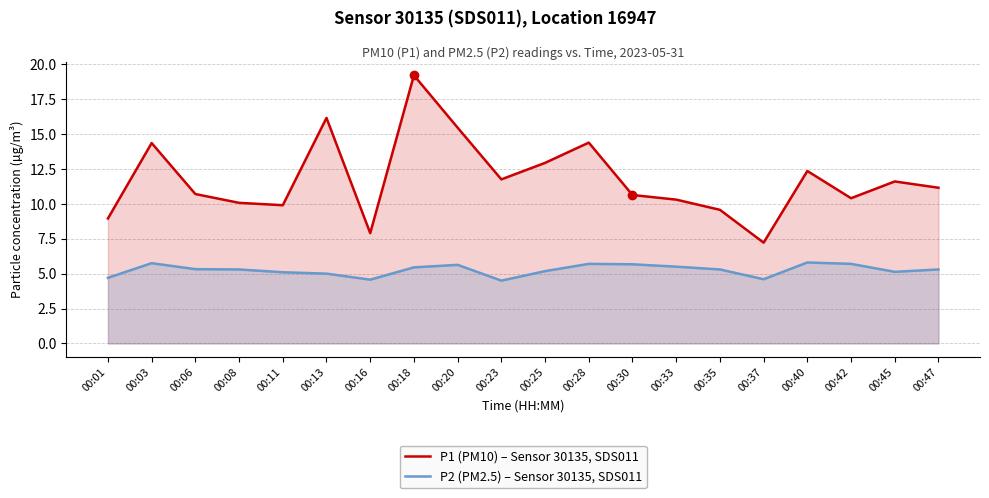

Where is the first local minimum for P1 (PM10) – Sensor 30135, SDS011?

00:11